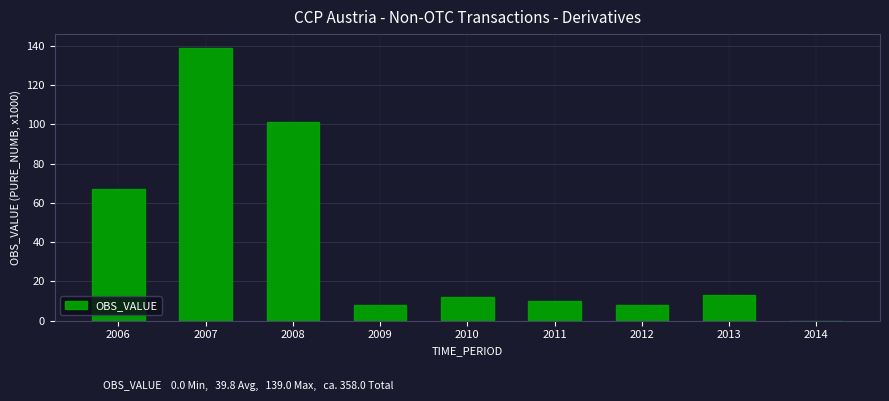

Reading right to left, extract all data points from this chart.

2014=0	2013=13	2012=8	2011=10	2010=12	2009=8	2008=101	2007=139	2006=67